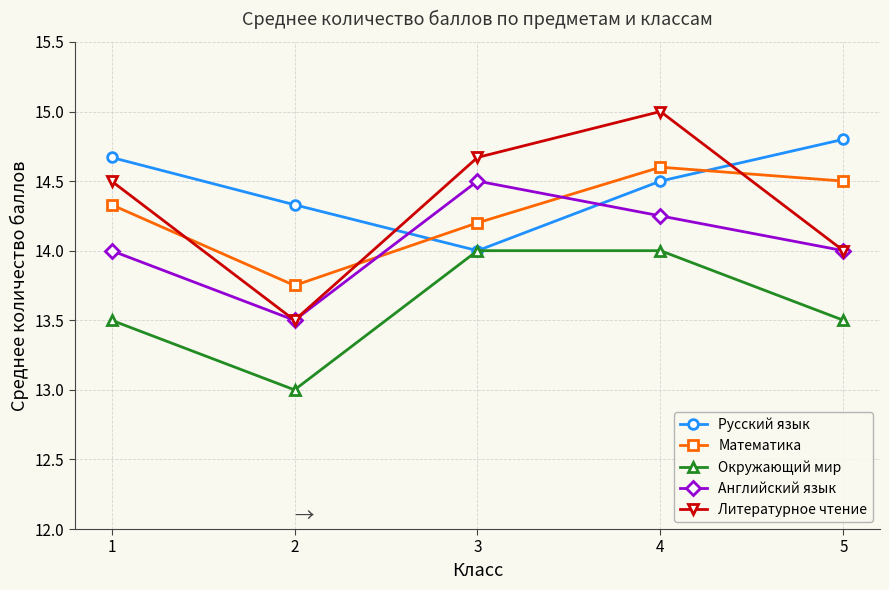

Is the value of Русский язык at 1 greater than the value of Английский язык at 3?

Yes